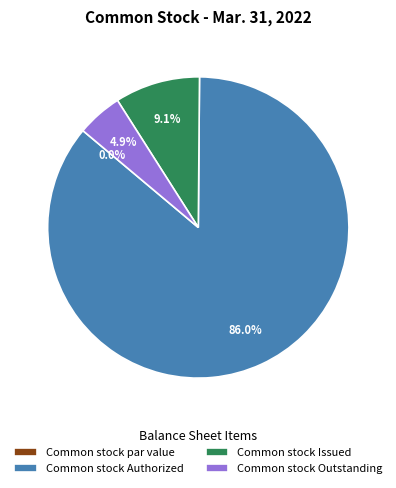

To the nearest percent, what is the average slice percentage?

25%